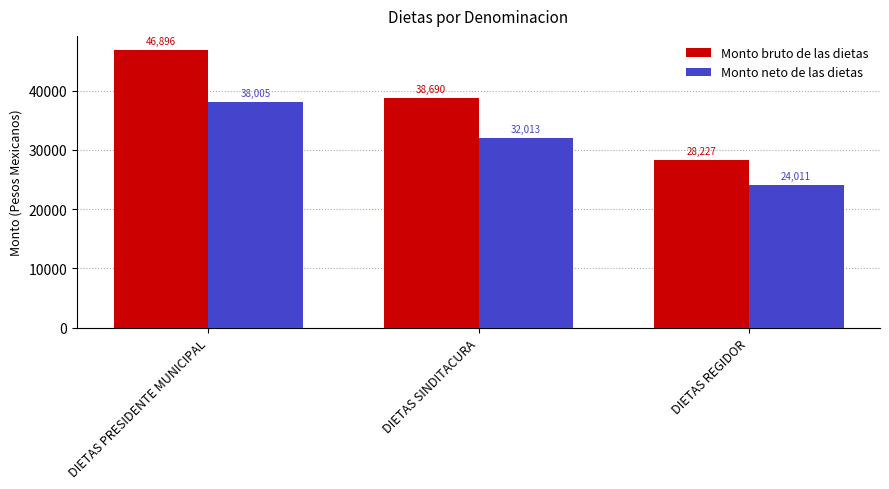

At which label is Monto bruto de las dietas closest to 37561?

DIETAS SINDITACURA